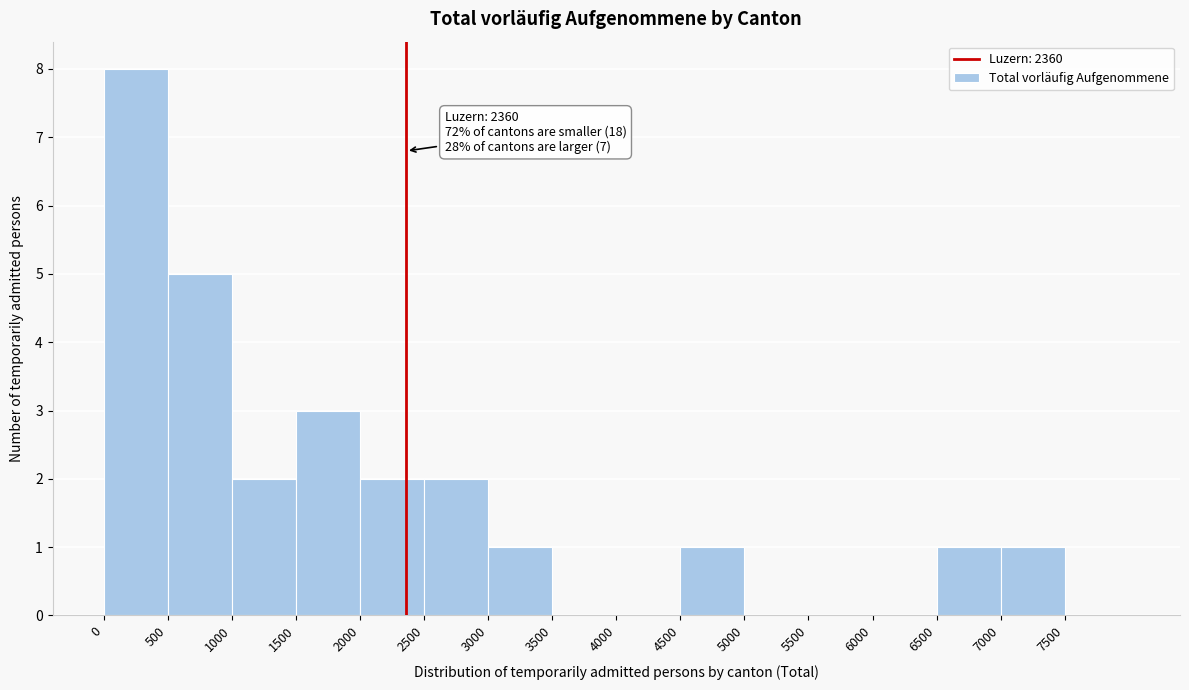

Which range on the x-axis has the tallest bar?

0 to 500